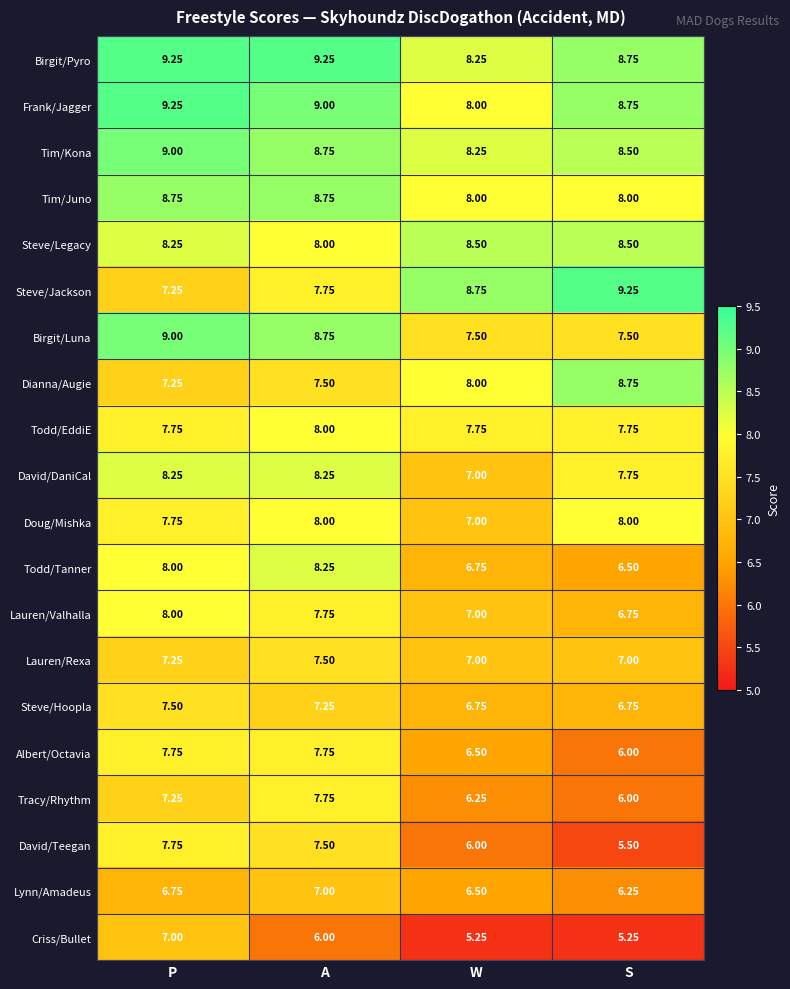

List the labels in order of Todd/Tanner value, smallest first.

S, W, P, A